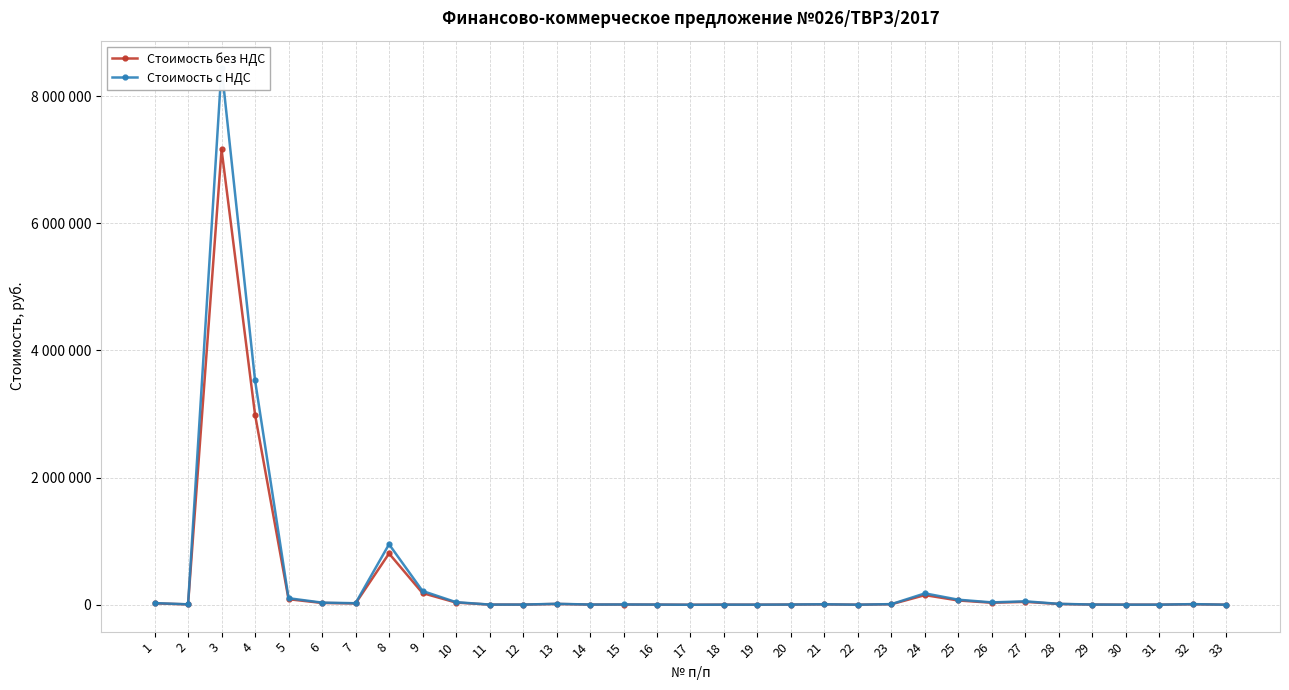

True or false: Стоимость без НДС has a value of 1578.2 at 33.

False